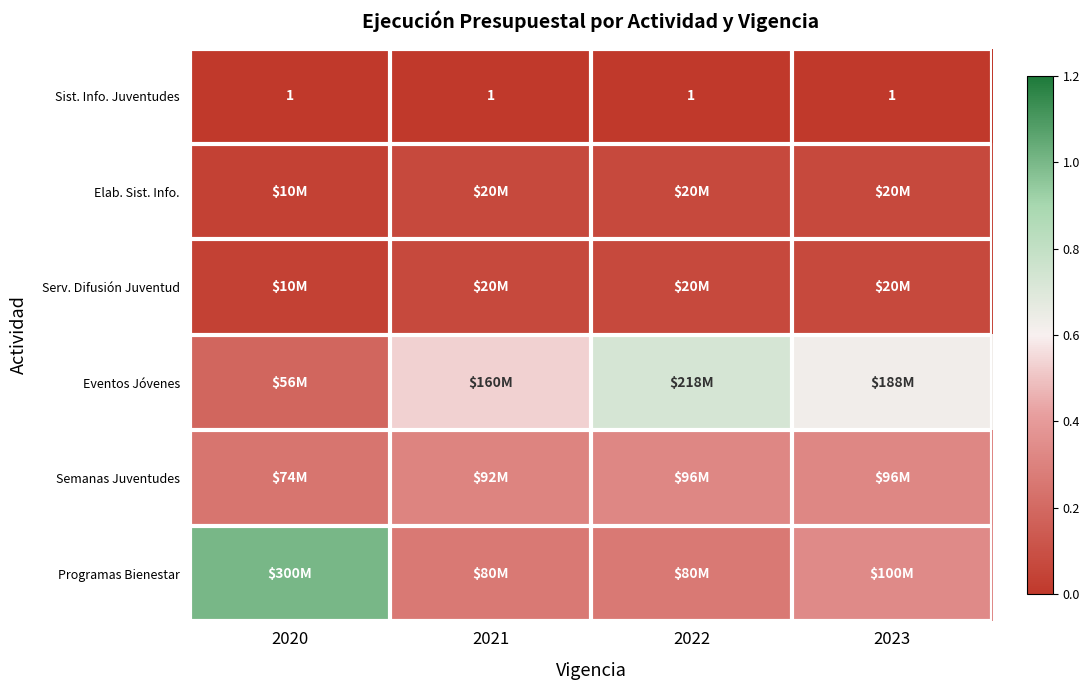

The Sist. Info. Juventudes series shows 0.0 at 2020. True or false?

False